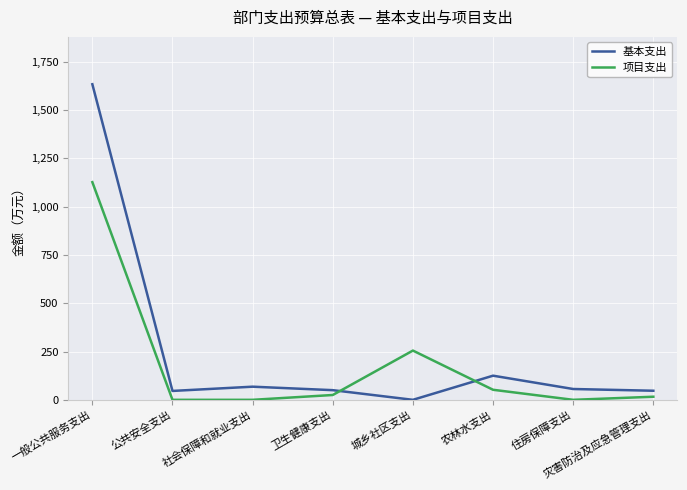

True or false: 项目支出 and 基本支出 intersect in this chart.

True